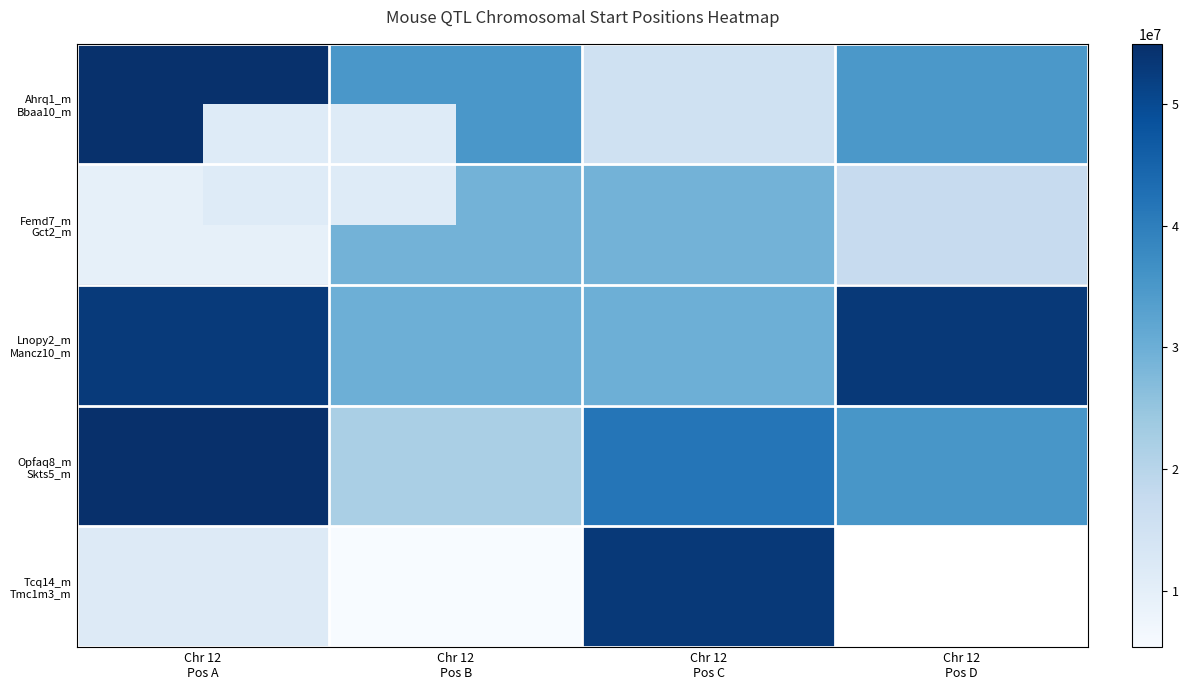

Which series has the widest spread of values?

Tcq14_m Tmc1m3_m